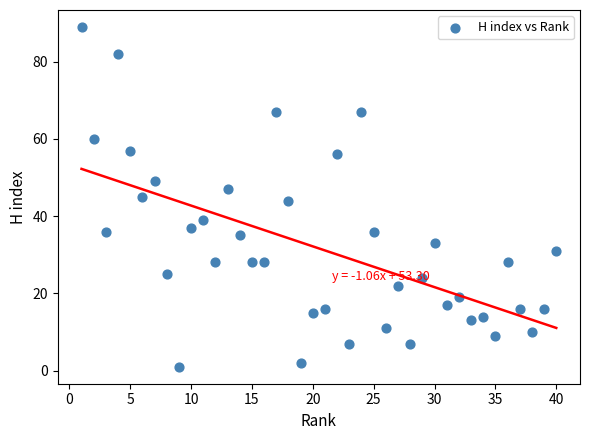

What is the range of X values (max minus min)?

39